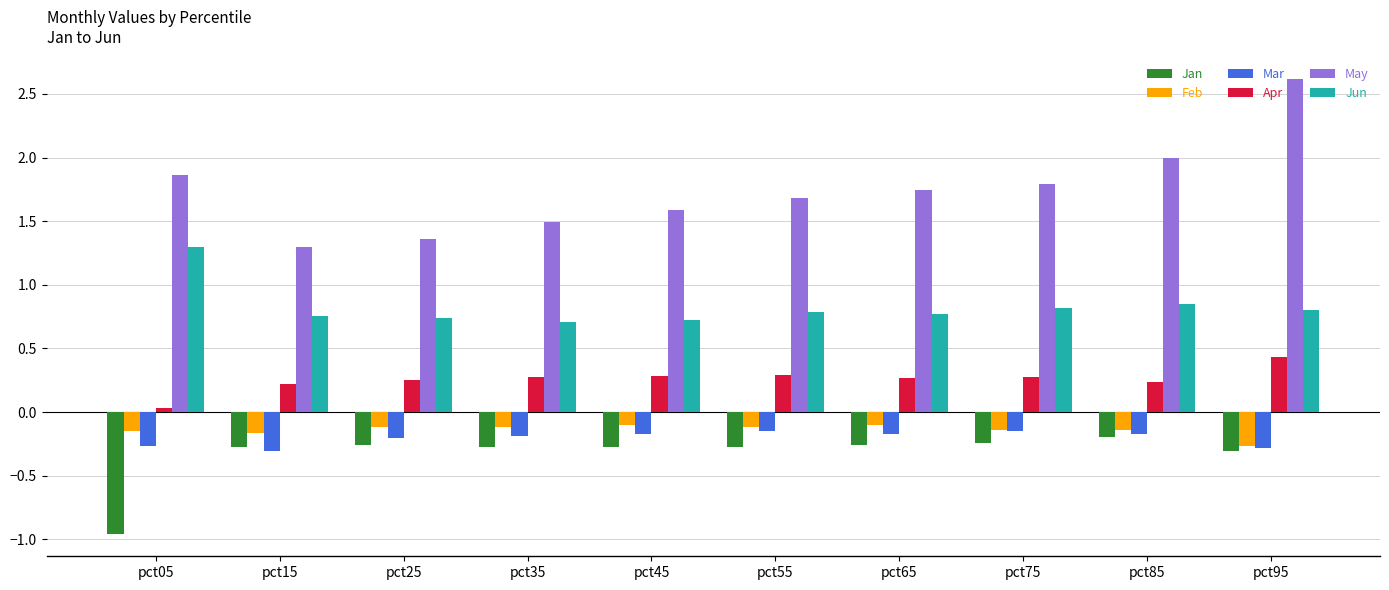

Does the chart contain stacked bars?

No